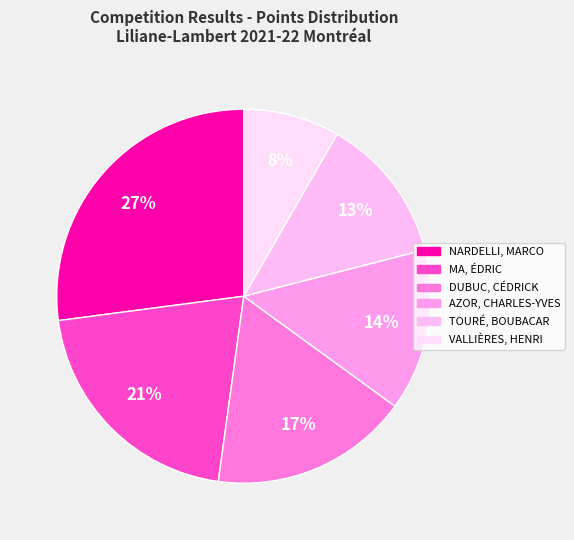

Which has a higher value, AZOR, CHARLES-YVES or VALLIÈRES, HENRI?

AZOR, CHARLES-YVES